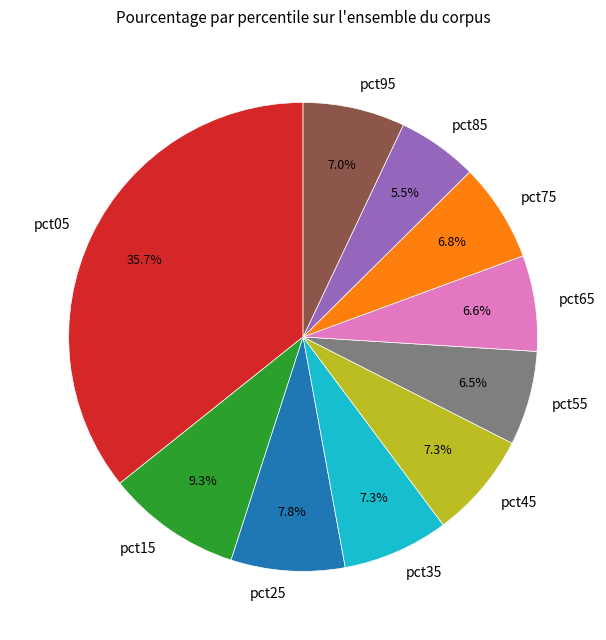

True or false: pct45 accounts for 7% of the total.

True